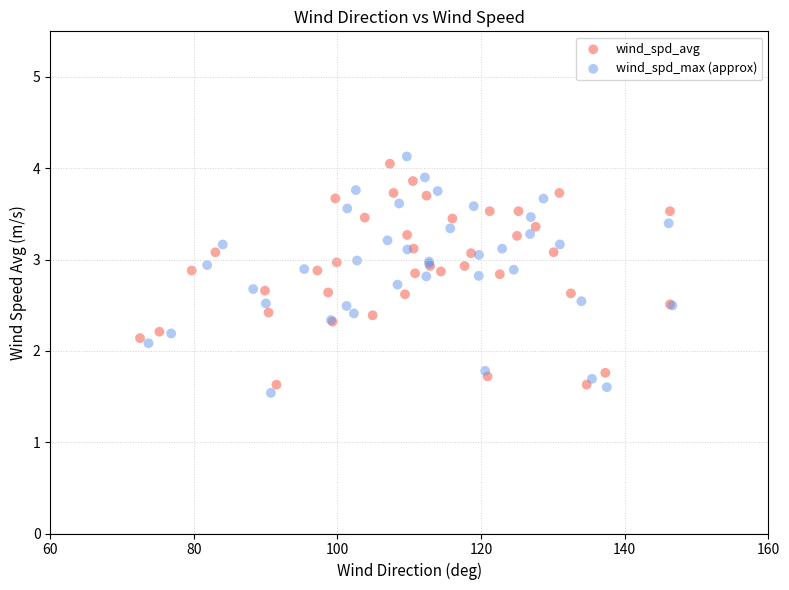

Which series has the widest spread of Y values?

wind_spd_max (approx)